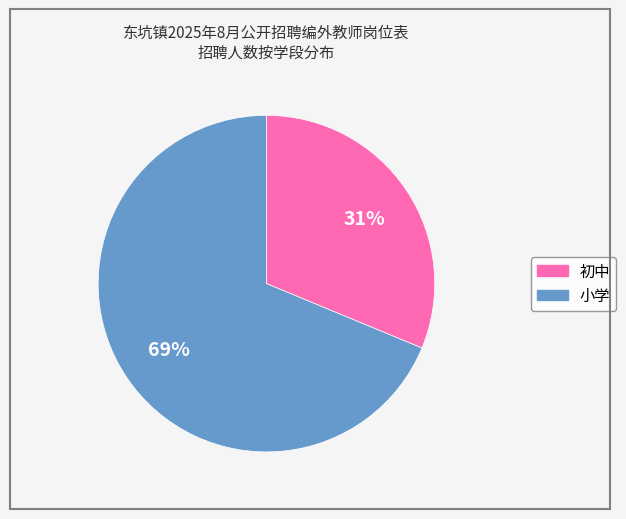

Combined, do 小学 and 初中 account for over 50%?

Yes